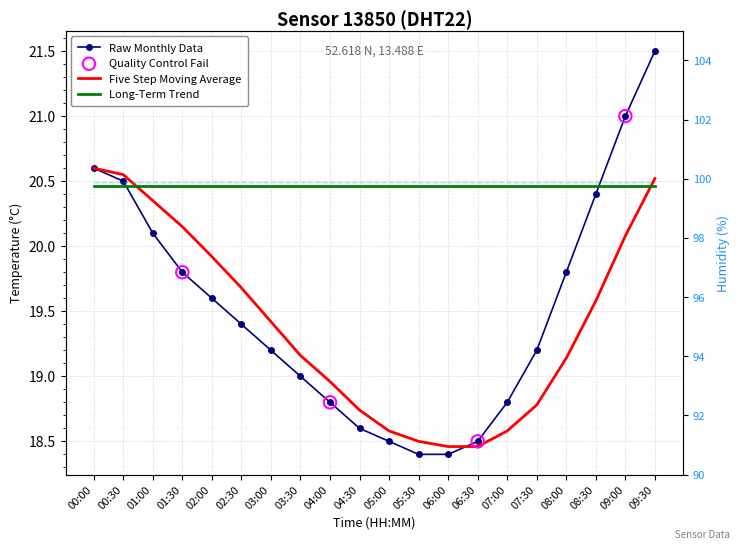

Between 00:00 and 01:00, which is larger?

00:00